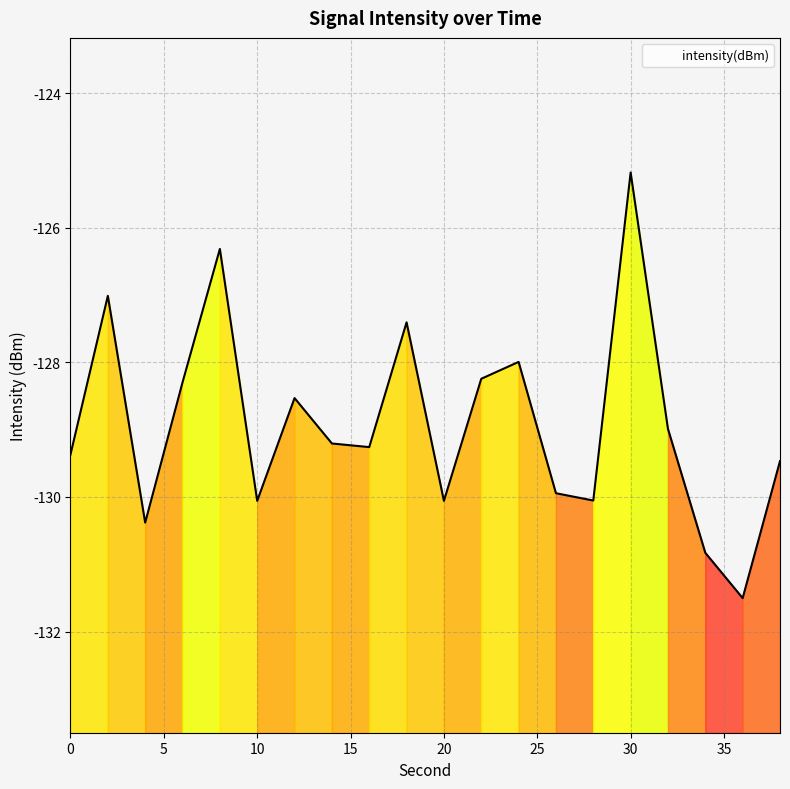

Reading right to left, what are all the values shown in this chart?

-129.5	-131.5	-130.8	-129.0	-125.2	-130.1	-129.9	-128.0	-128.2	-130.1	-127.4	-129.3	-129.2	-128.5	-130.1	-126.3	-128.3	-130.4	-127.0	-129.4